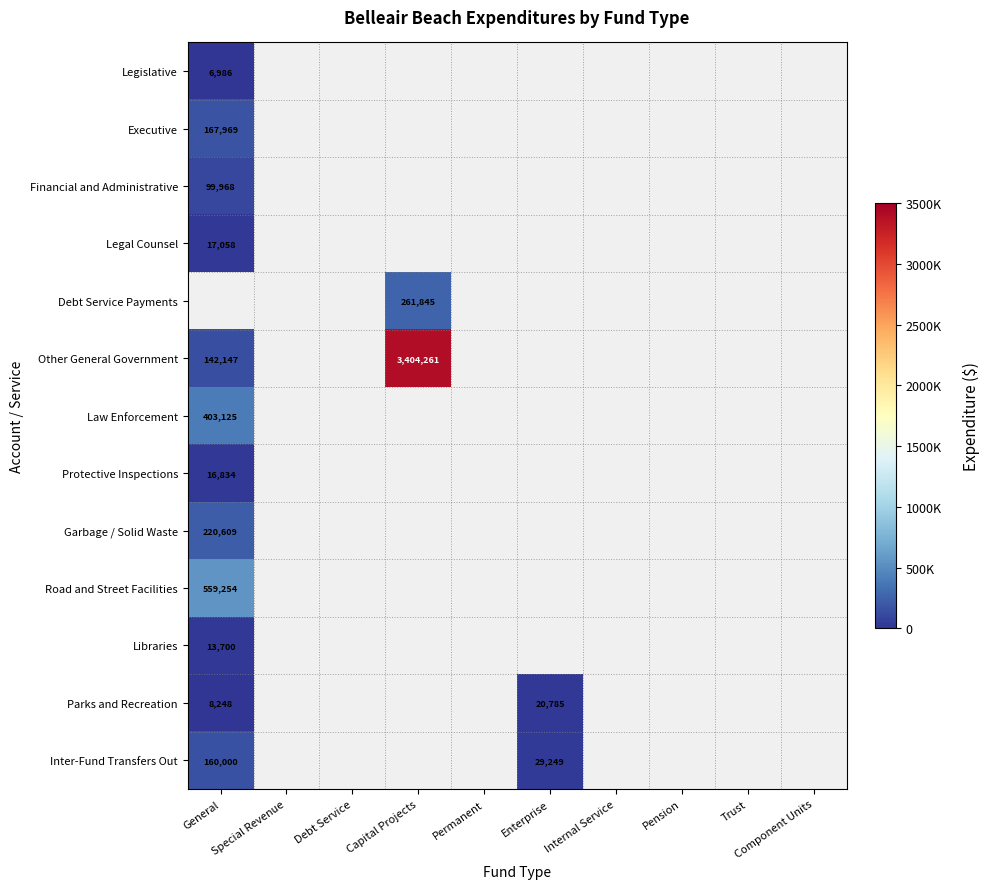

How many data points in Inter-Fund Transfers Out are above 29249?

1